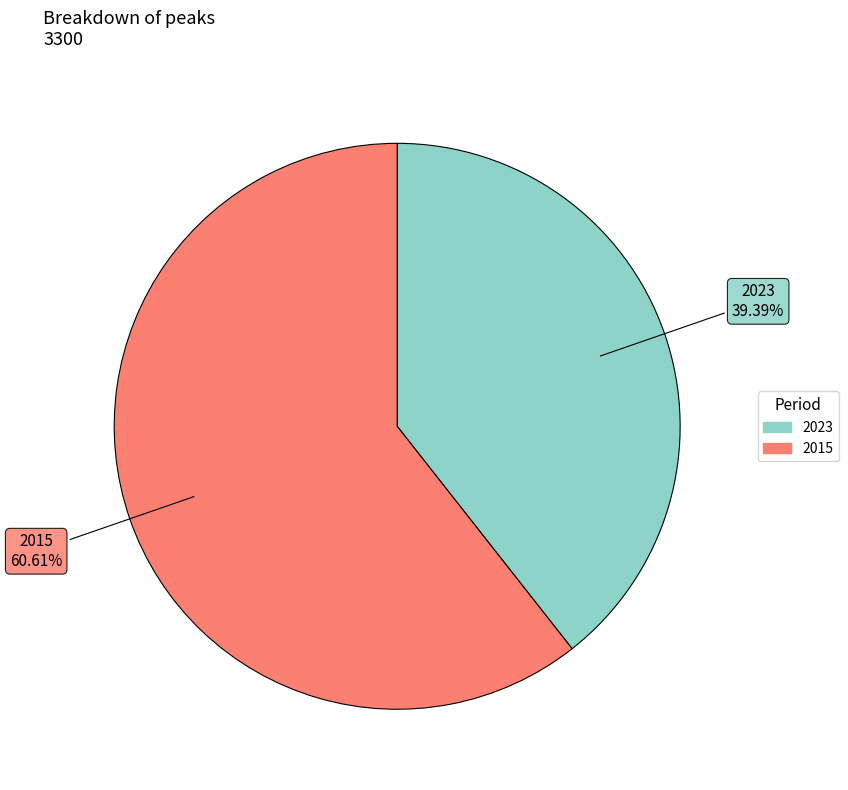

Count the number of slices in the pie.

2